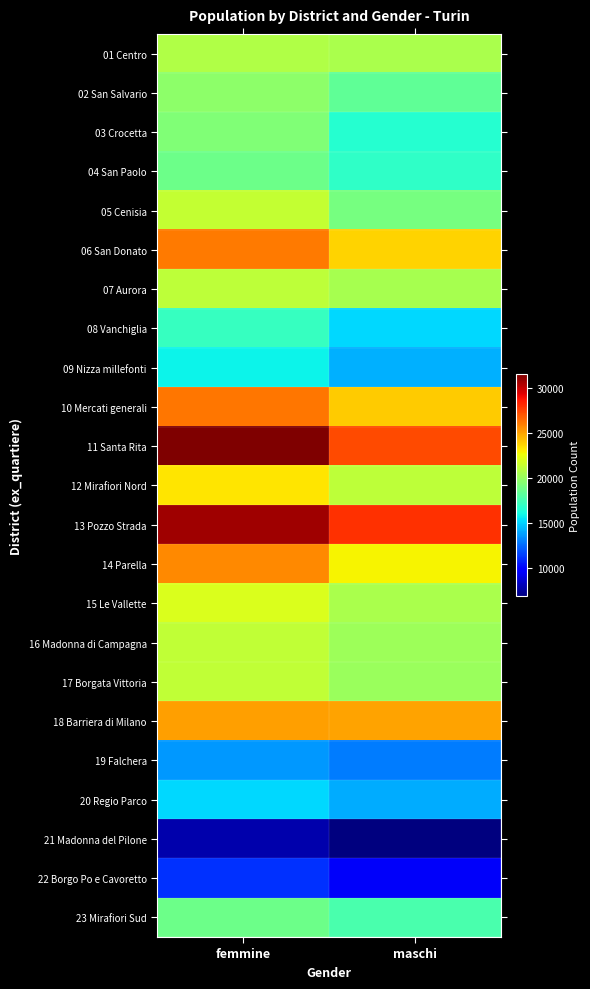

Reading left to right, list all the values displayed in this chart.

01 Centro: femmine=20712	maschi=20550
02 San Salvario: femmine=19651	maschi=18335
03 Crocetta: femmine=19334	maschi=16623
04 San Paolo: femmine=18729	maschi=16907
05 Cenisia: femmine=21369	maschi=19001
06 San Donato: femmine=26006	maschi=23712
07 Aurora: femmine=21115	maschi=20492
08 Vanchiglia: femmine=17130	maschi=15186
09 Nizza millefonti: femmine=15820	maschi=14237
10 Mercati generali: femmine=26117	maschi=23936
11 Santa Rita: femmine=31459	maschi=27237
12 Mirafiori Nord: femmine=23240	maschi=21168
13 Pozzo Strada: femmine=30727	maschi=27926
14 Parella: femmine=25673	maschi=22888
15 Le Vallette: femmine=21956	maschi=20586
16 Madonna di Campagna: femmine=21204	maschi=20162
17 Borgata Vittoria: femmine=21196	maschi=20030
18 Barriera di Milano: femmine=25064	maschi=24999
19 Falchera: femmine=13637	maschi=12981
20 Regio Parco: femmine=15144	maschi=14124
21 Madonna del Pilone: femmine=7871	maschi=6864
22 Borgo Po e Cavoretto: femmine=11137	maschi=9506
23 Mirafiori Sud: femmine=18690	maschi=17698